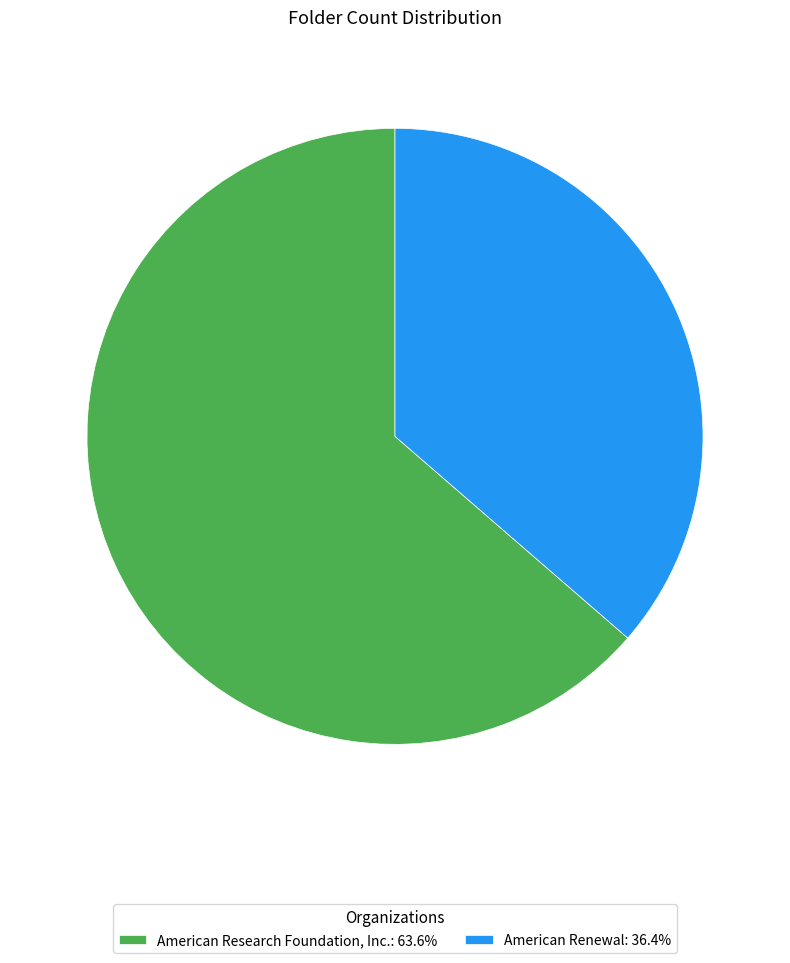

What is the ratio of the value at American Renewal: 36.4% to the value at American Research Foundation, Inc.: 63.6%?

0.6